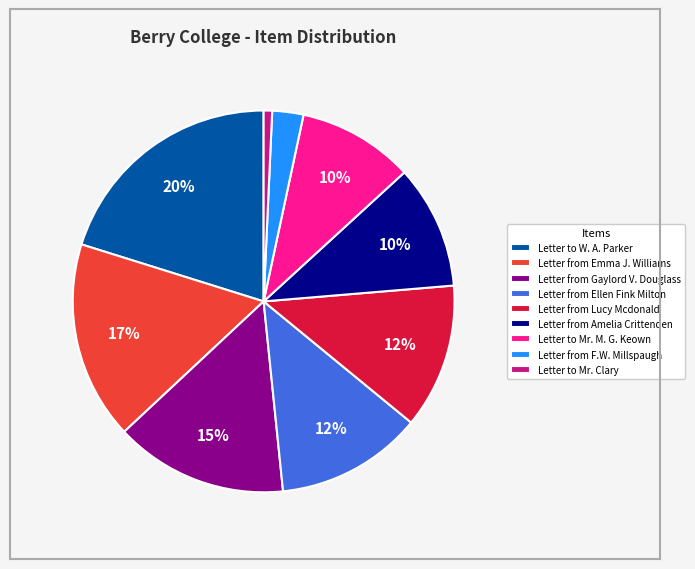

What is the ratio of the value at Letter from Lucy Mcdonald to the value at Letter from Amelia Crittenden?

1.2